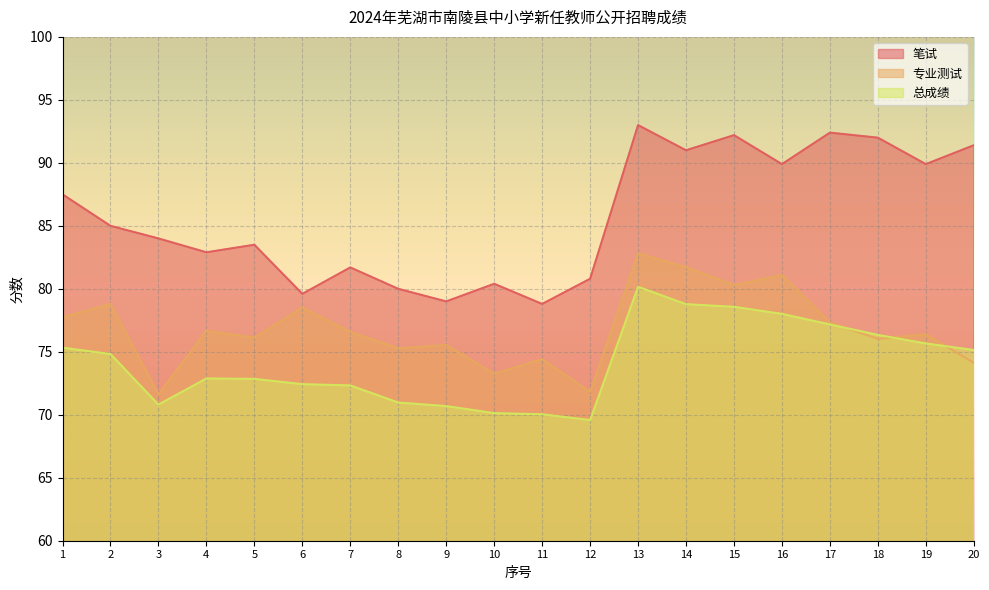

After their last crossing, which series has the higher values: 总成绩 or 专业测试?

总成绩